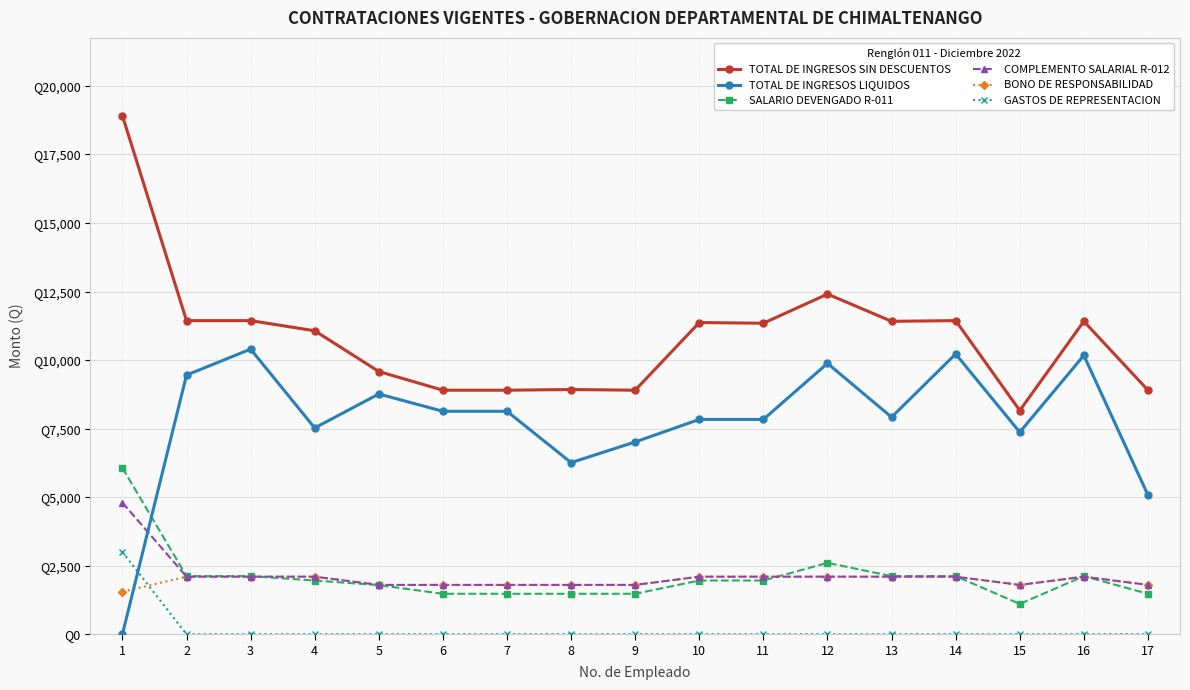

Which category has the lowest value in the TOTAL DE INGRESOS LIQUIDOS series?

1